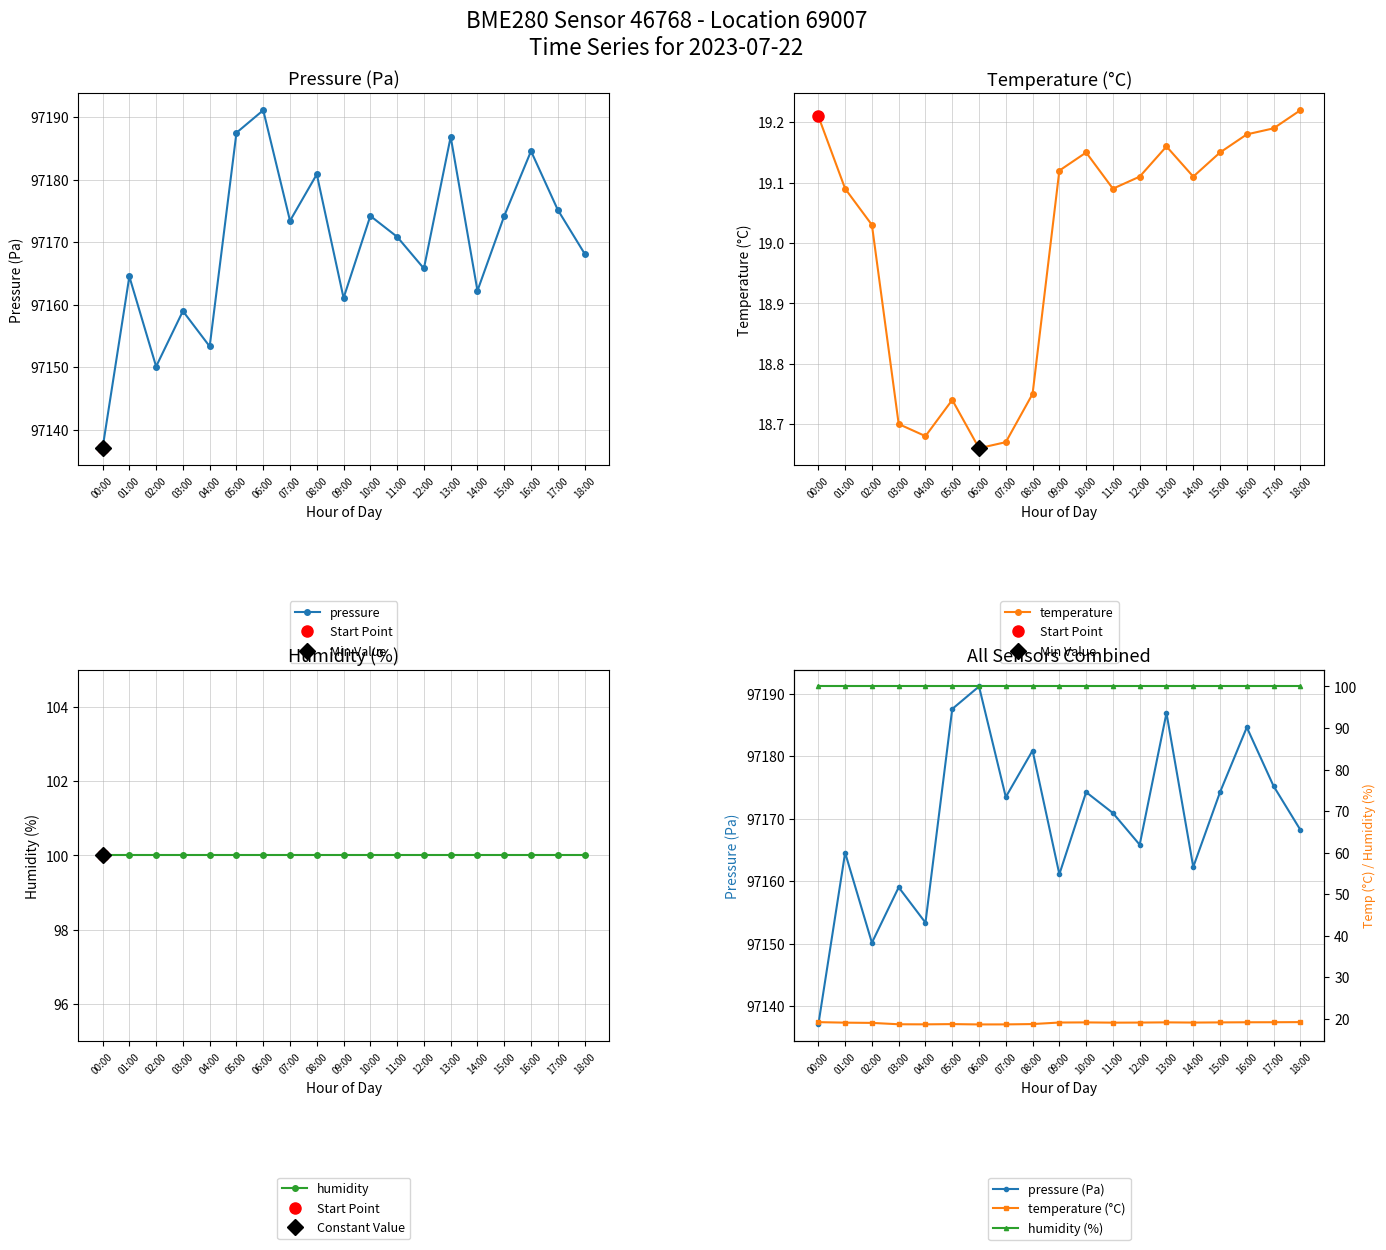

What is the highest value of the humidity series?

100.0